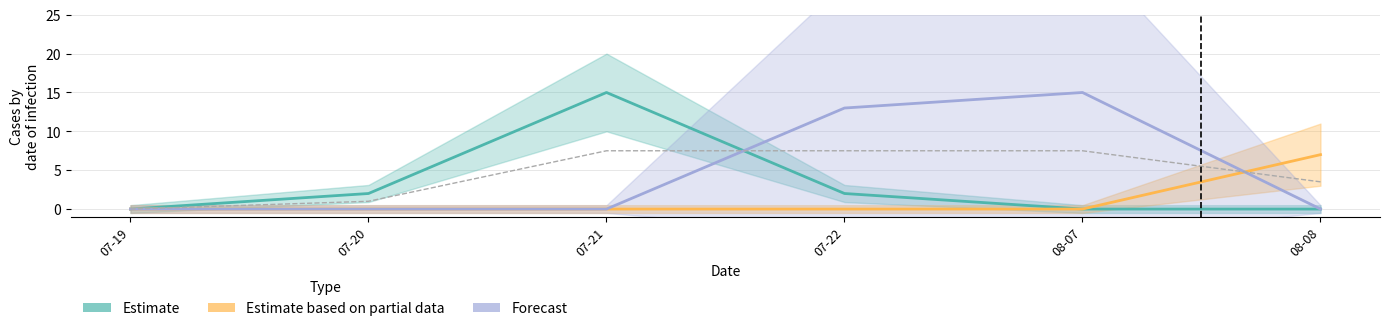

What is the label of the 1st point from the left?

07-19